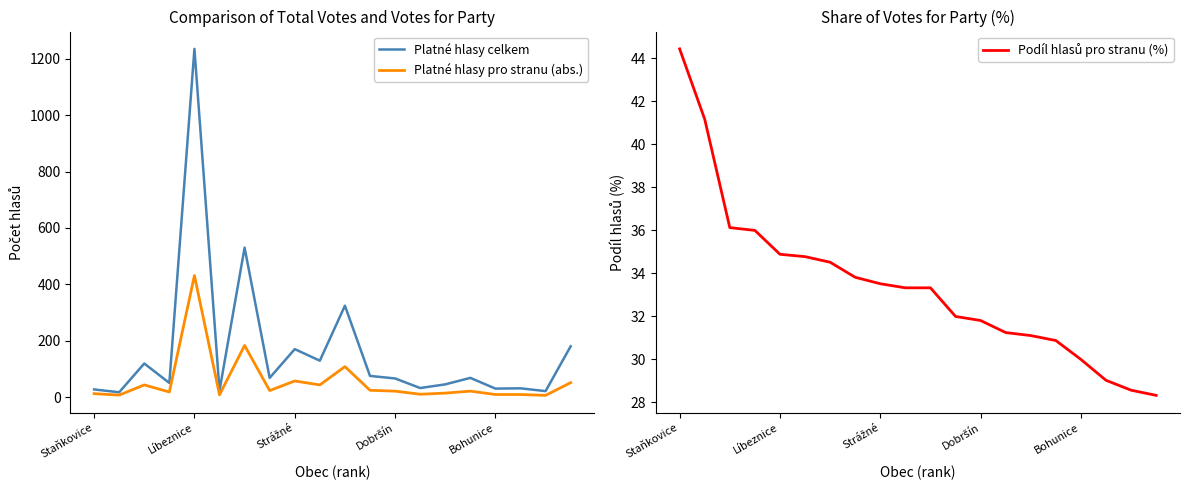

What is the lowest value of the Platné hlasy pro stranu (abs.) series?

6